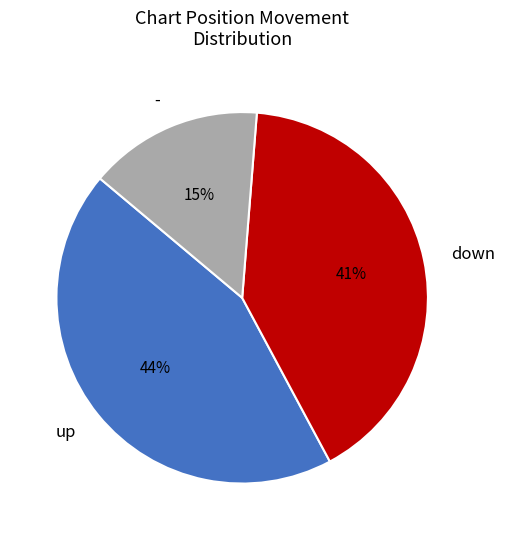

Do up and - together represent more than half of the pie?

Yes